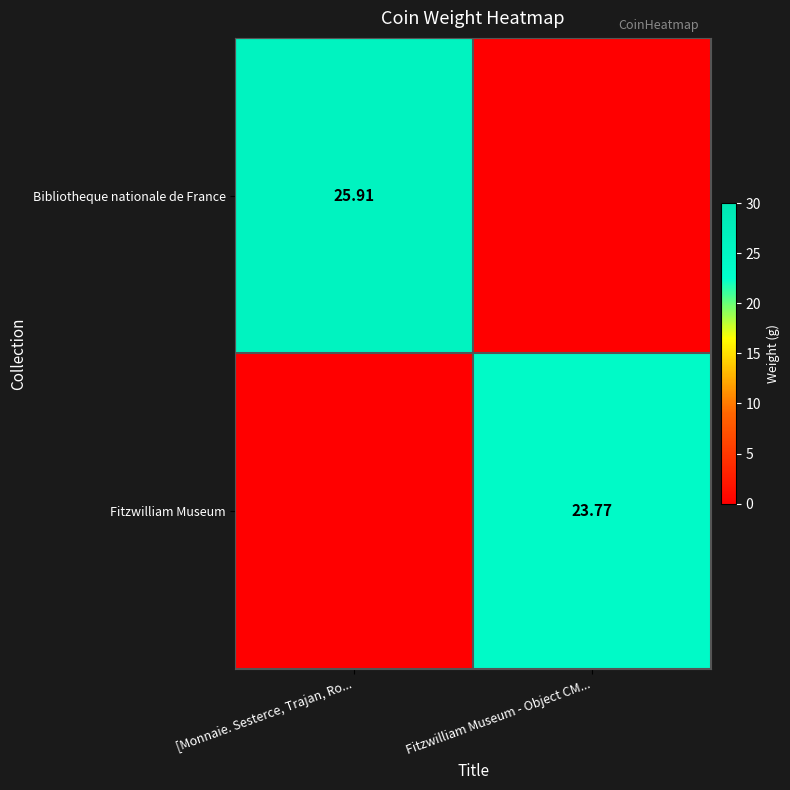

How many values in Fitzwilliam Museum are above zero?

1